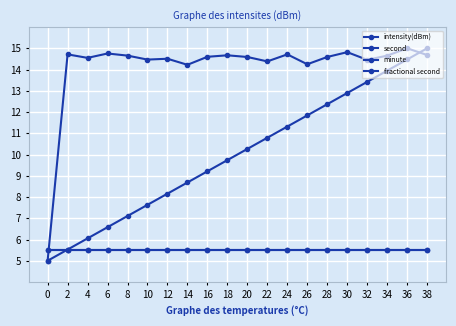

What is the value of the fractional second point at the 14th from the left?

5.5